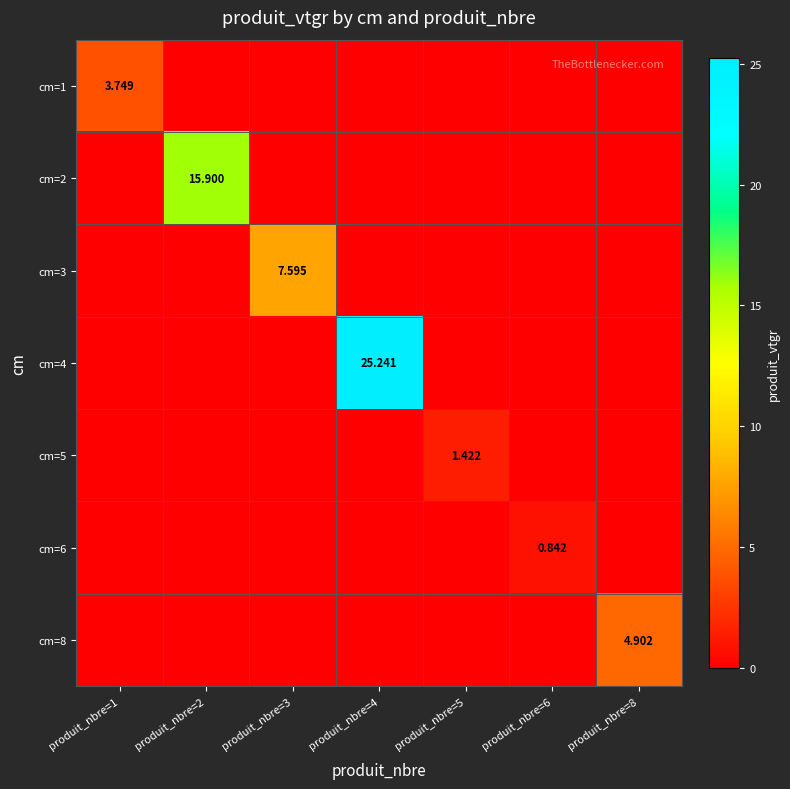

Is the value of cm=3 at produit_nbre=3 greater than the value of cm=8 at produit_nbre=8?

Yes